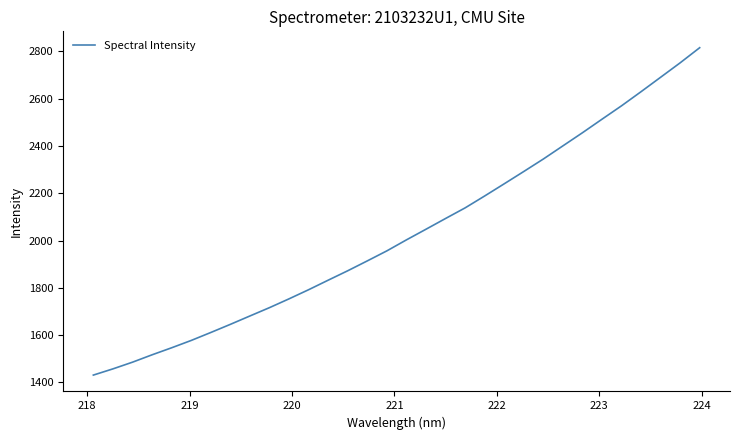

What is the difference between the maximum and minimum values?

1384.8